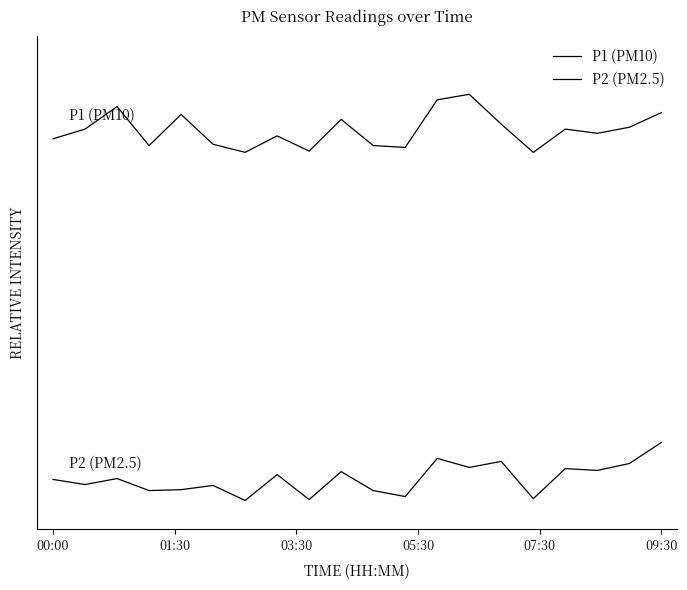

Does the chart display data point markers on the line(s)?

No